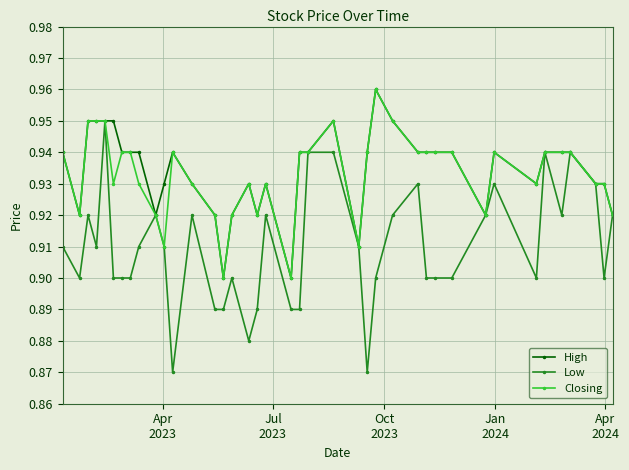

True or false: Low has more than 0 interior local peaks.

True